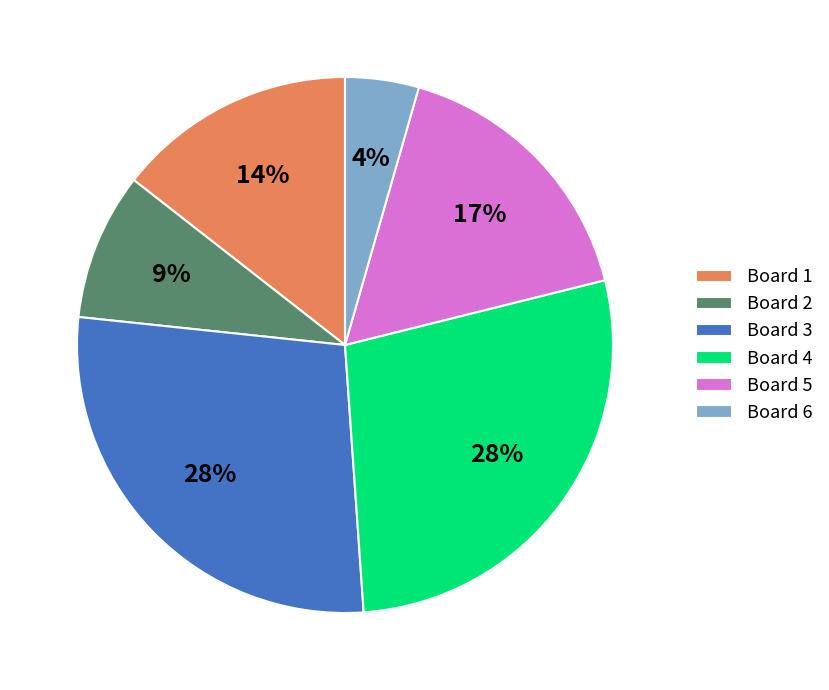

What is the smallest slice in the pie chart?

Board 6